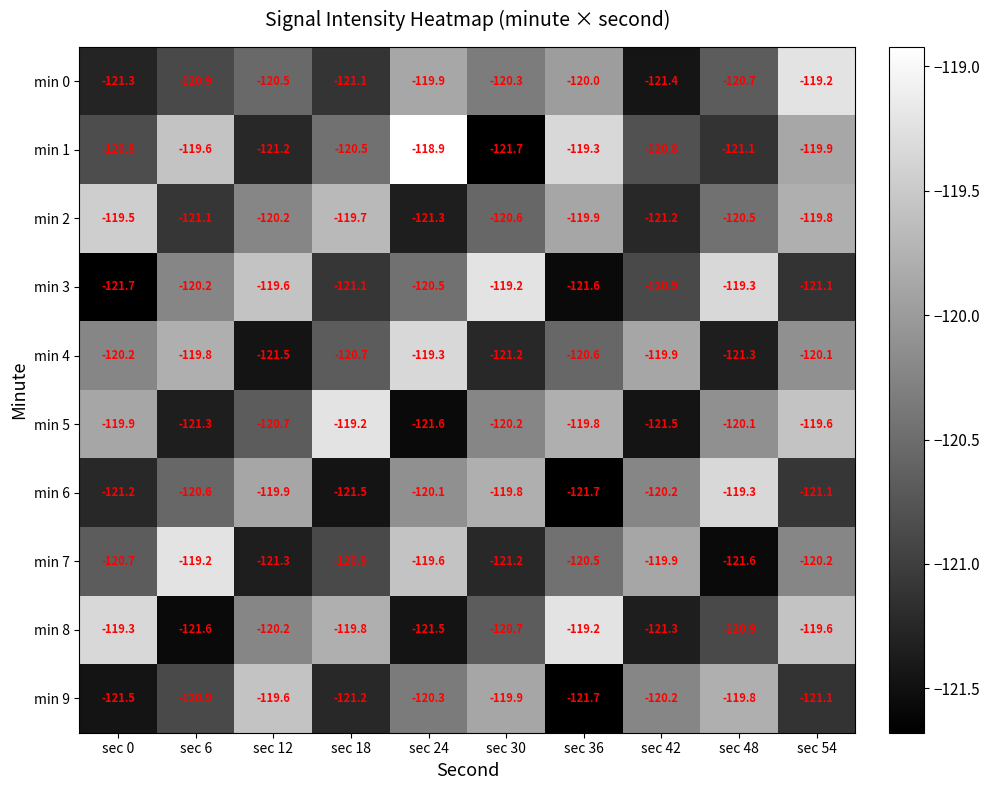

What is the difference between the min 4 values at sec 24 and sec 54?

0.8